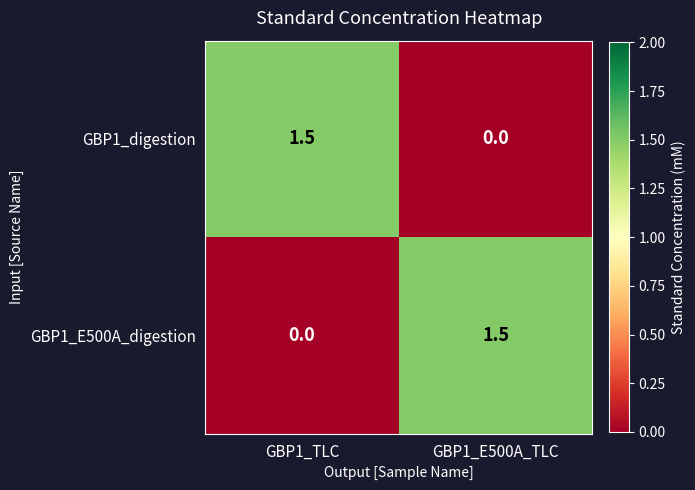

What is the difference between the maximum and minimum values in the GBP1_E500A_digestion series?

1.5